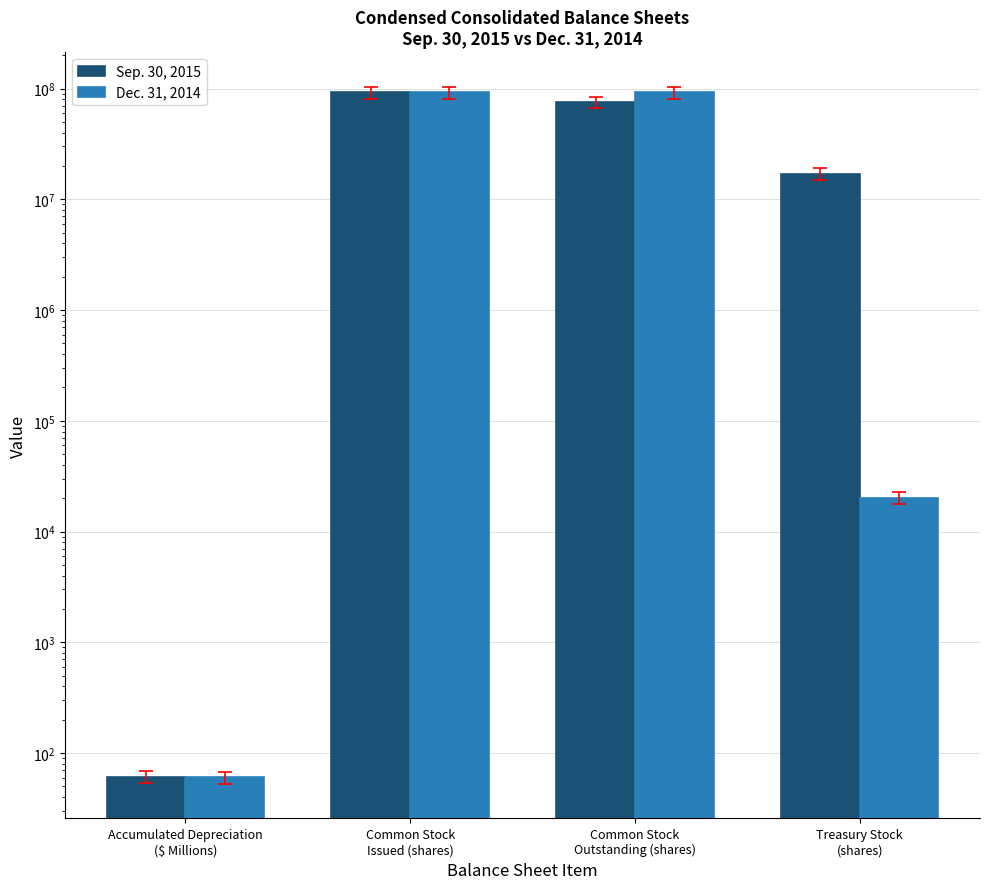

Does the chart contain stacked bars?

No